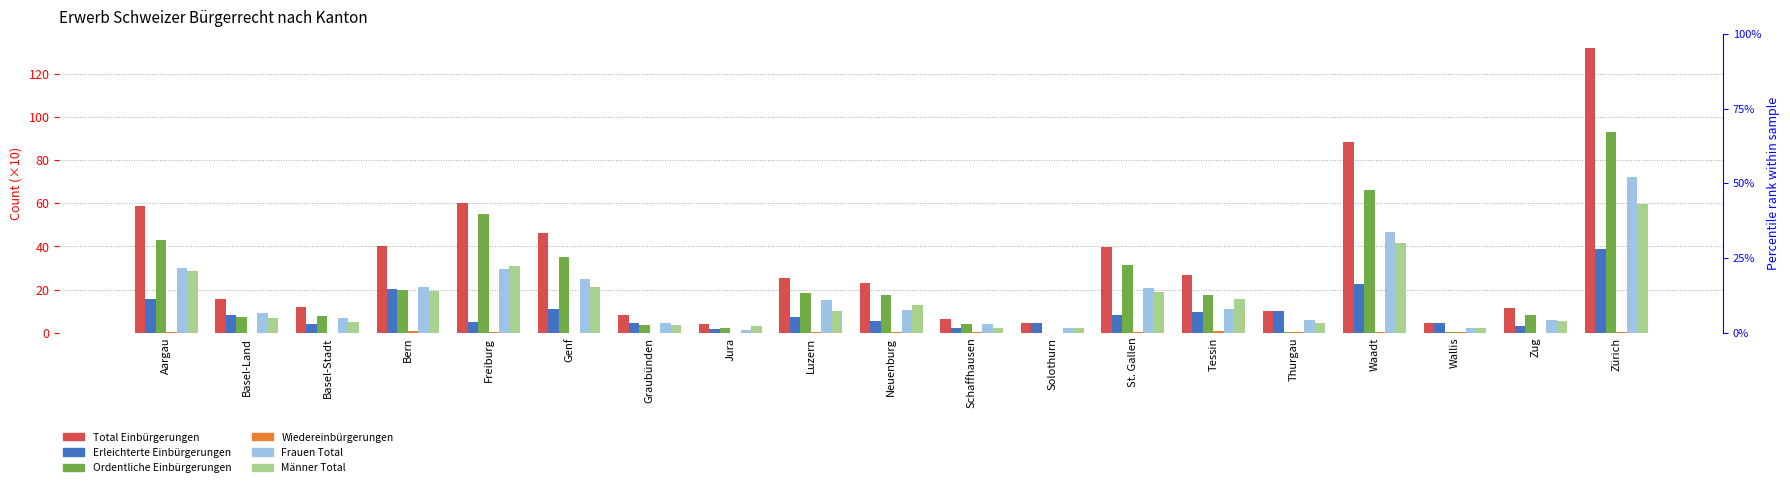

What is the approximate value of Total Einbürgerungen at Solothurn?

4.6